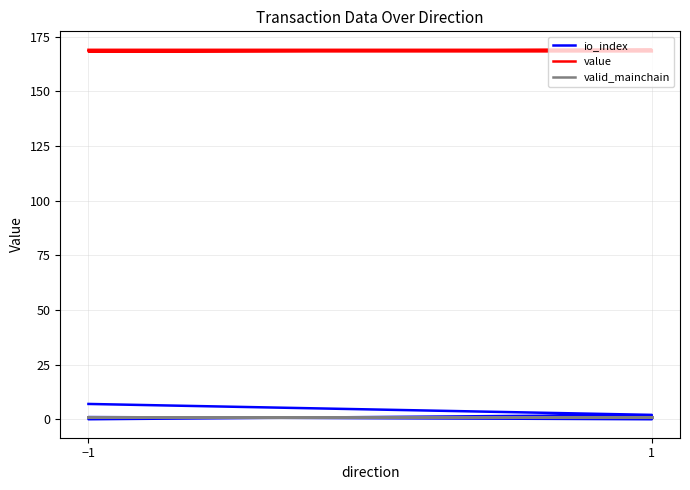

Reading left to right, list all the values displayed in this chart.

io_index: 7.0	2.0	0.0	1.0	0.0	1.0
value: 169.0	169.0	168.3	168.3	168.3	168.3
valid_mainchain: 1.0	1.0	1.0	1.0	1.0	1.0